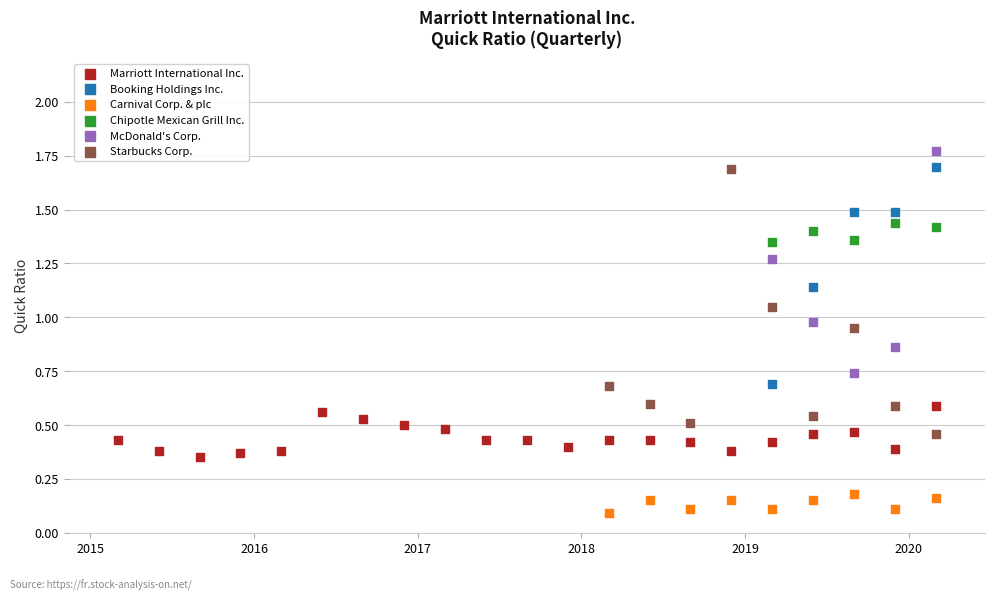

Which series has the largest Y range (max minus min)?

Starbucks Corp.